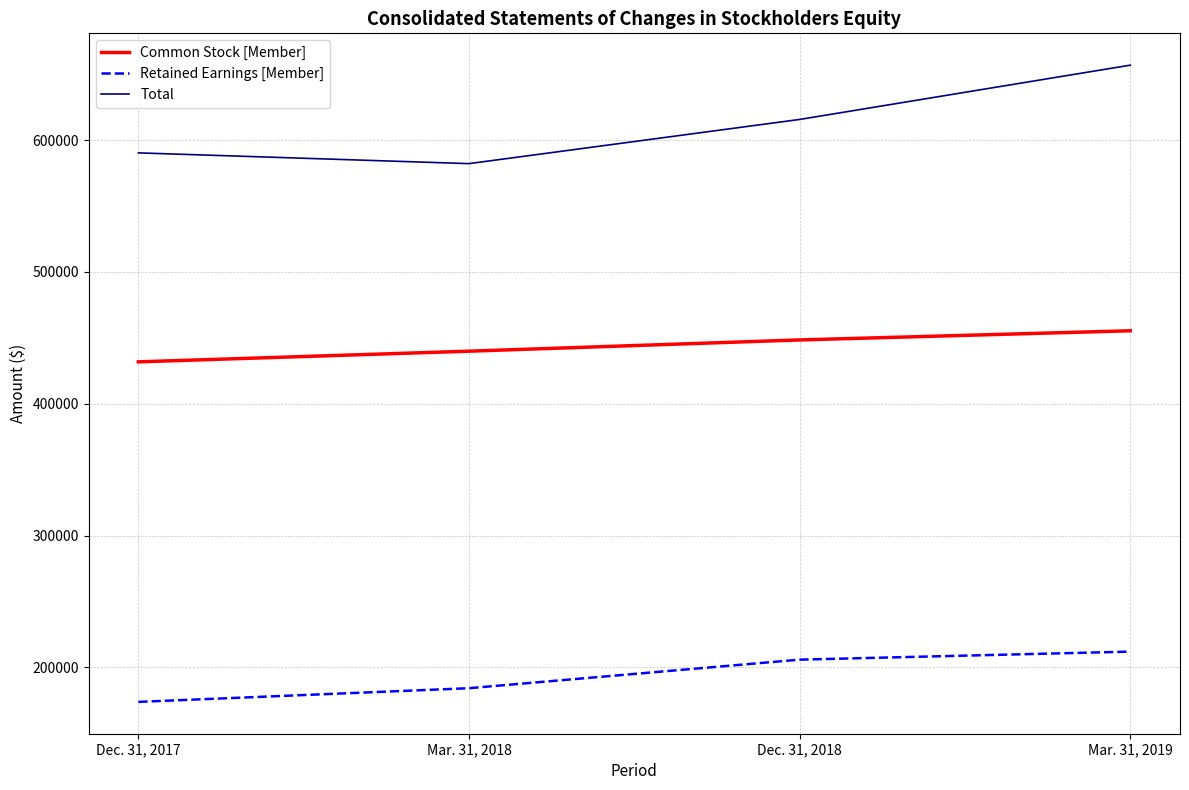

How many lines are shown in the chart?

3